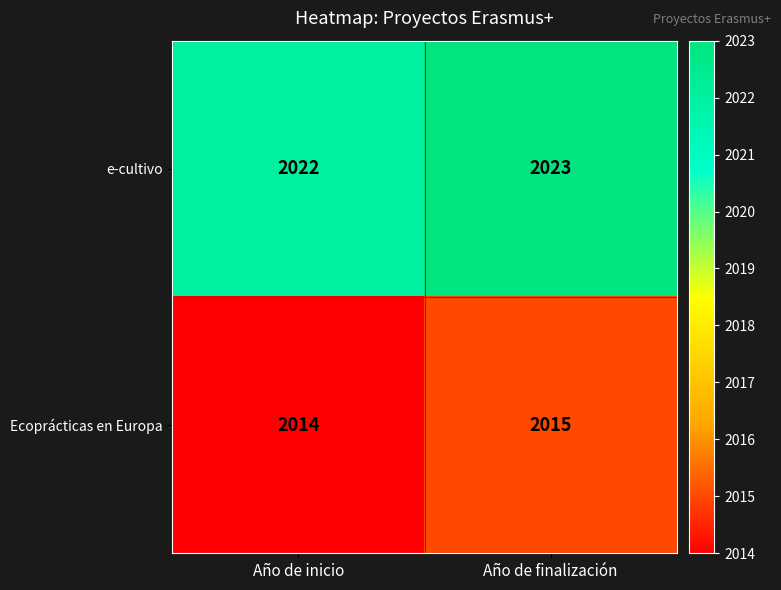

What is the spread (max minus min) of values at Año de finalización?

8